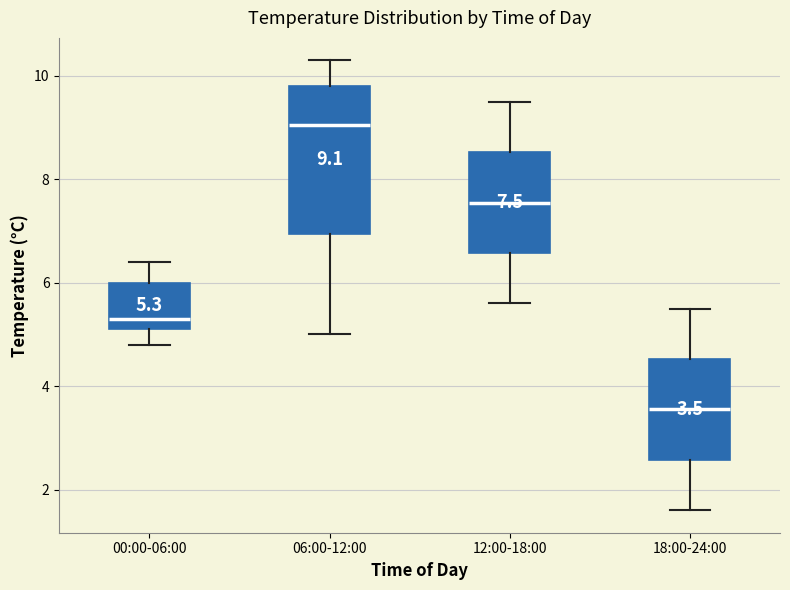

Which box has the highest median line?

06:00-12:00